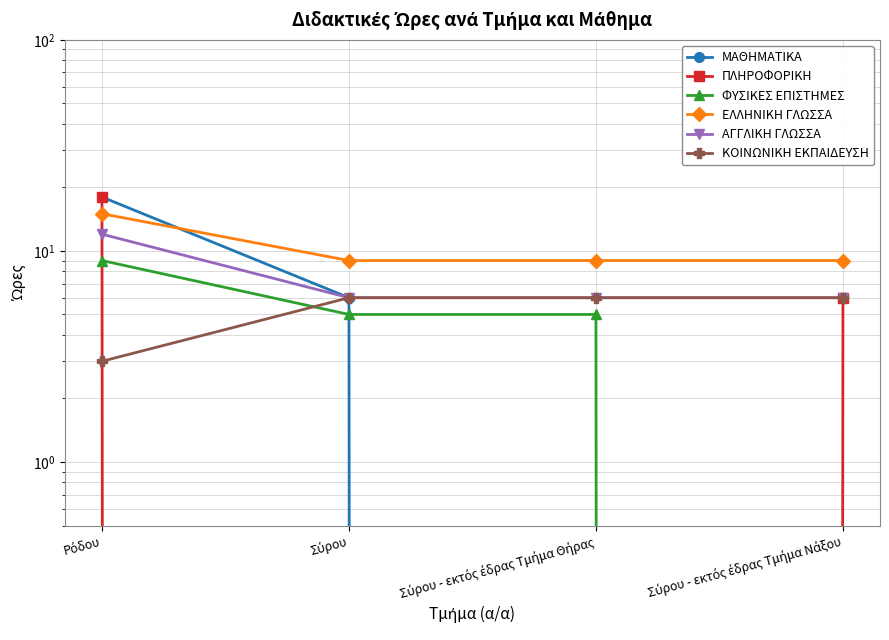

List the series in order of their peak value, lowest first.

ΚΟΙΝΩΝΙΚΗ ΕΚΠΑΙΔΕΥΣΗ, ΦΥΣΙΚΕΣ ΕΠΙΣΤΗΜΕΣ, ΑΓΓΛΙΚΗ ΓΛΩΣΣΑ, ΕΛΛΗΝΙΚΗ ΓΛΩΣΣΑ, ΜΑΘΗΜΑΤΙΚΑ, ΠΛΗΡΟΦΟΡΙΚΗ